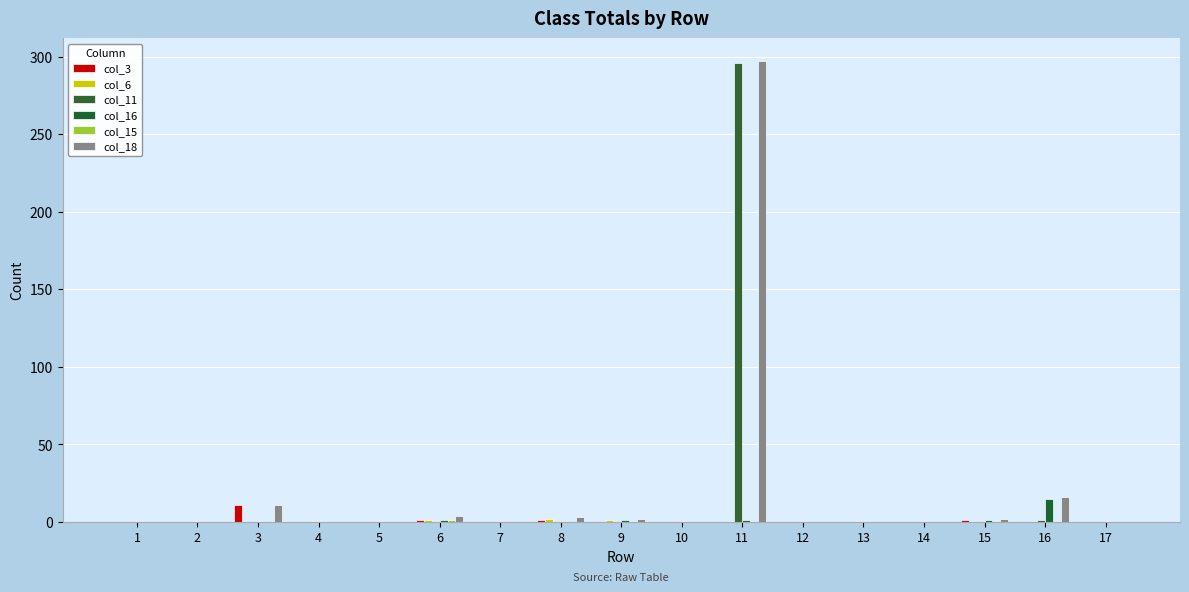

The value of col_18 at 13 is 0. True or false?

True